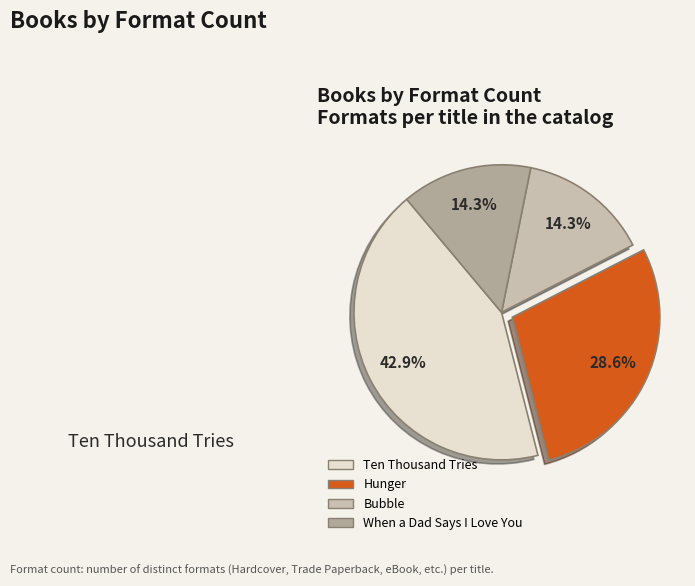

Is it true that Hunger is 29% of the pie?

True